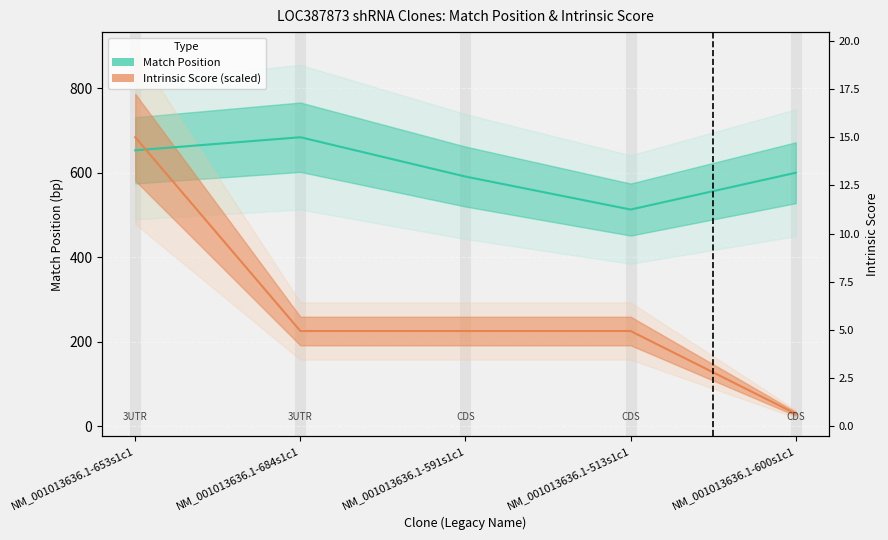

How many lines are shown in the chart?

2